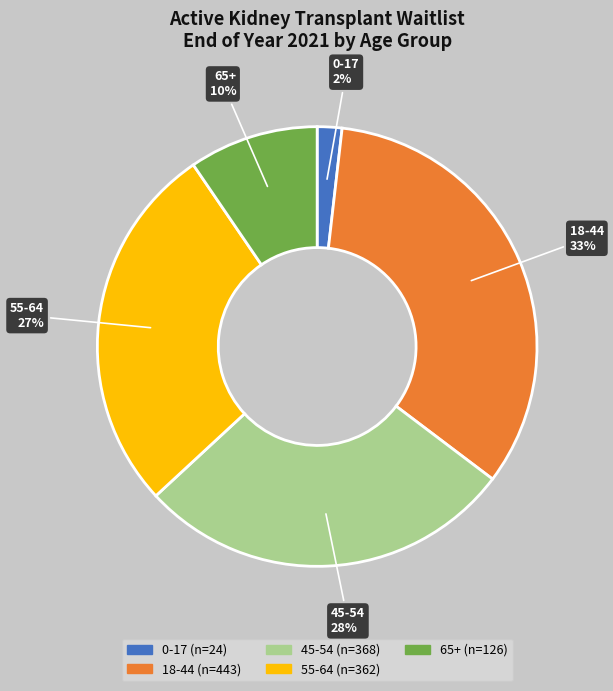

Does any single category account for the majority?

No